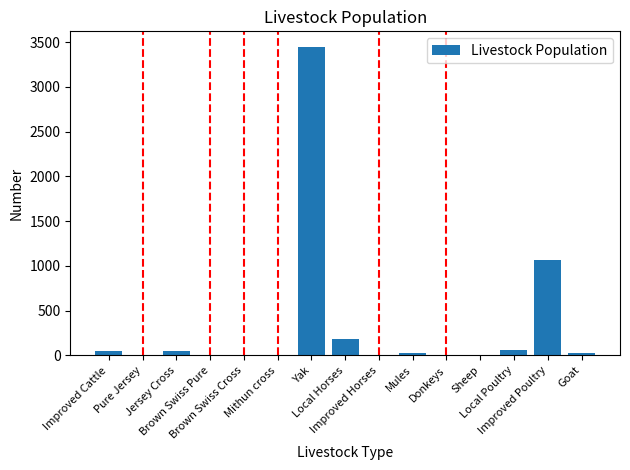

What is the sum of all values?

4912